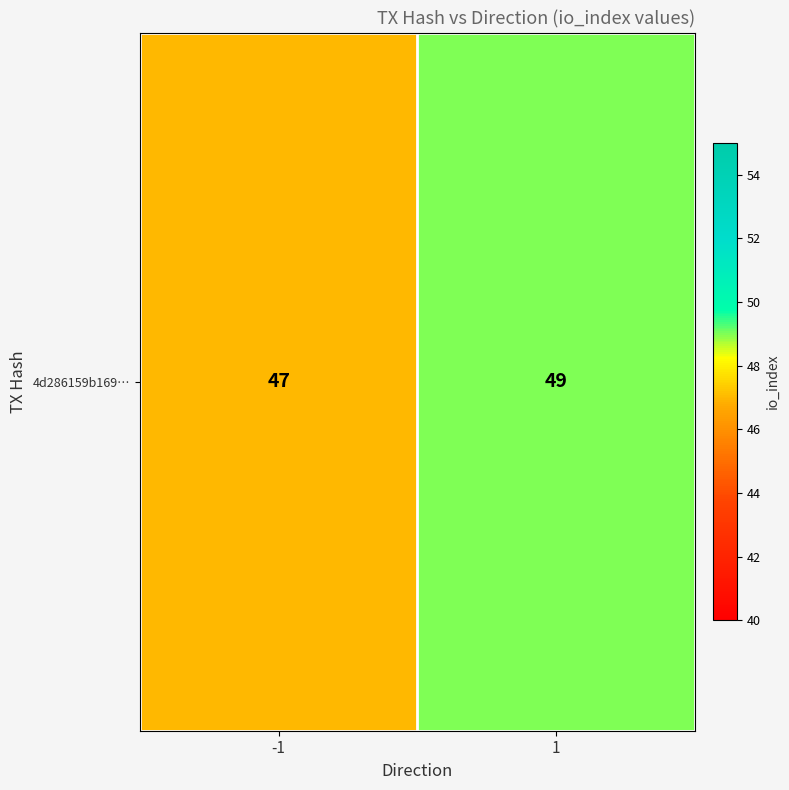

How many distinct data groups are displayed?

1